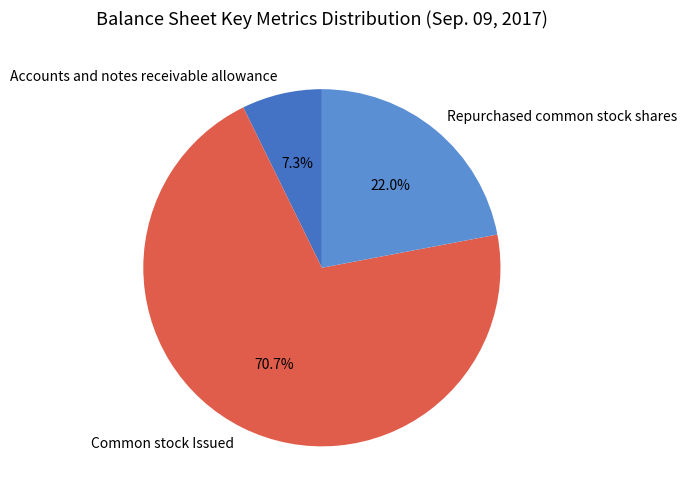

What percentage is the Accounts and notes receivable allowance slice, to the nearest percent?

7%